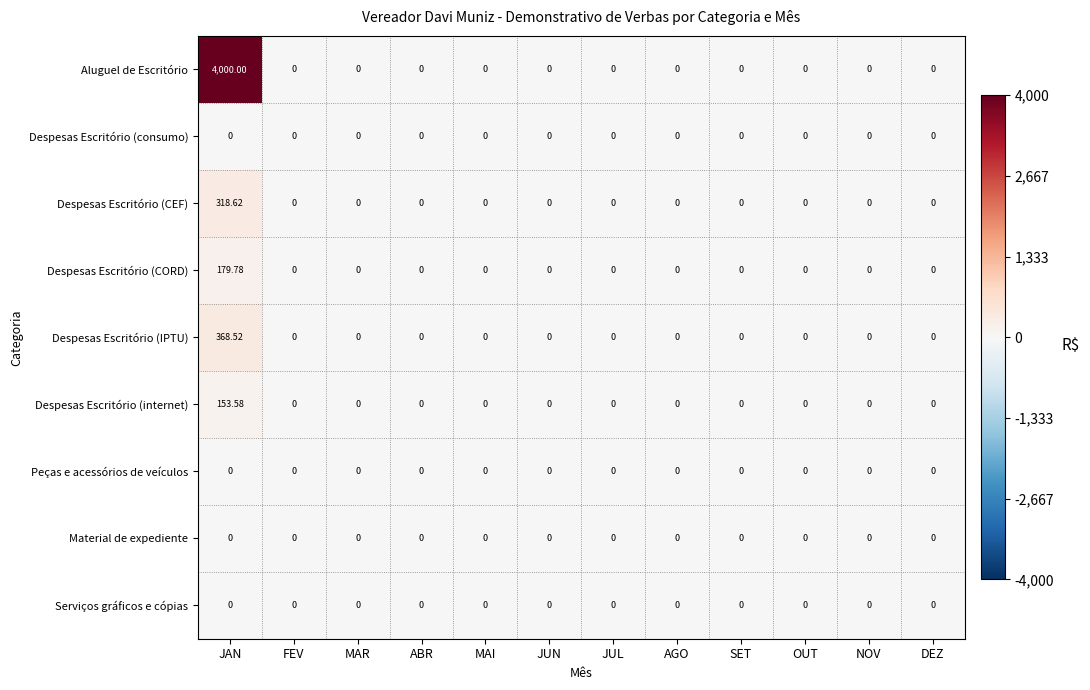

Which series has the widest spread of values?

Aluguel de Escritório